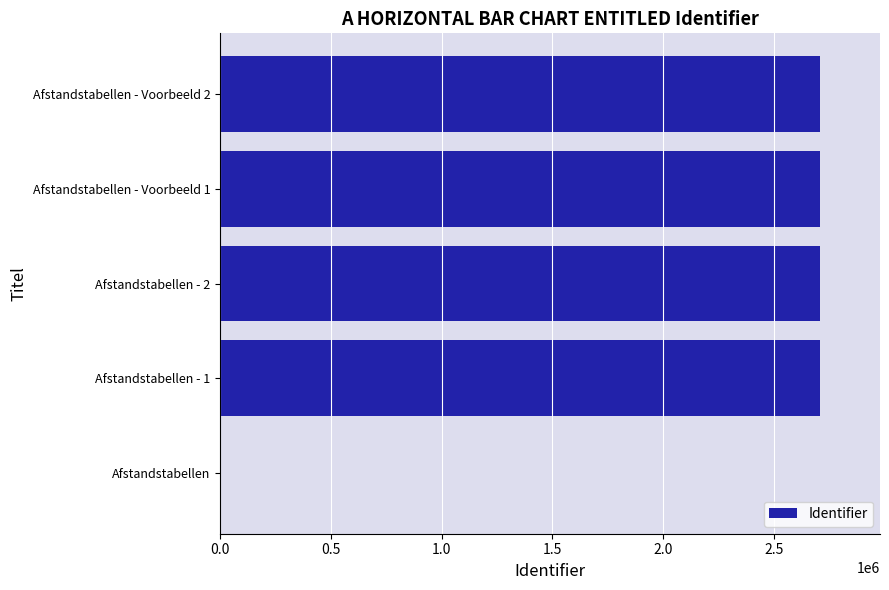

Which has a higher value, Afstandstabellen - 2 or Afstandstabellen?

Afstandstabellen - 2